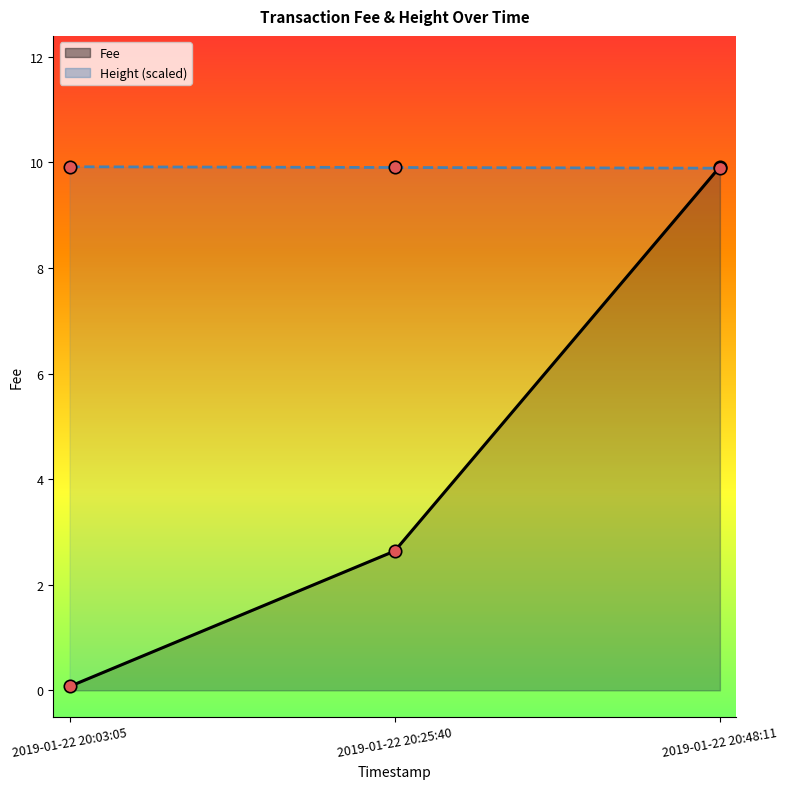

At how many categories does at least one series exceed 3?

3